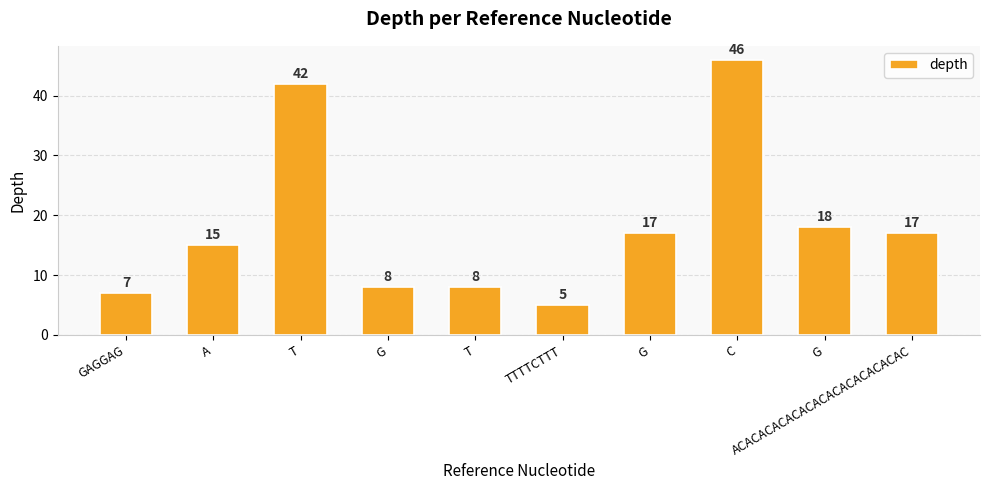

What is the label of the 1st bar from the right?

ACACACACACACACACACACACACAC